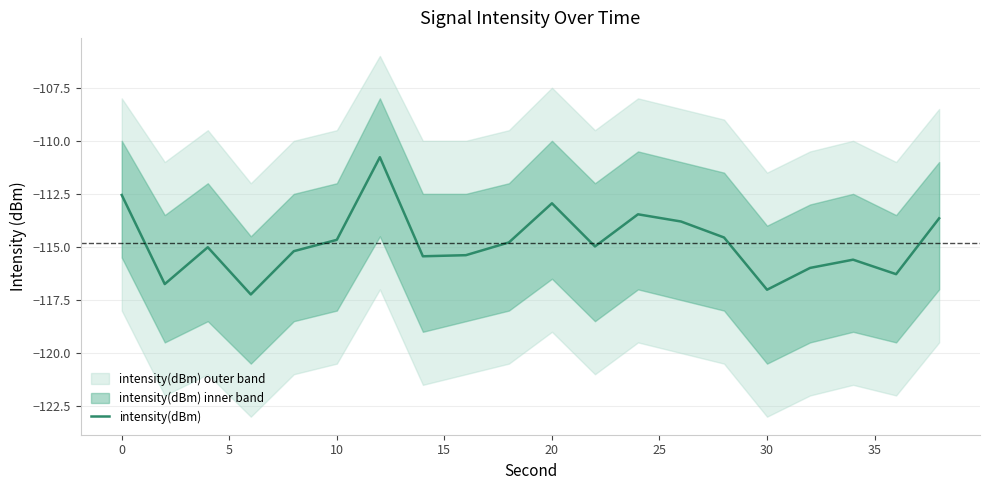

True or false: intensity(dBm) has a value of -180.8 at 20.

False